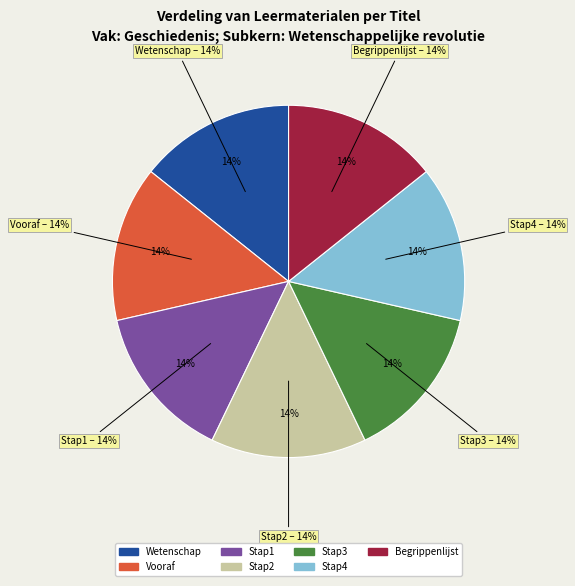

How much of the chart is everything except Begrippenlijst?

85.7%